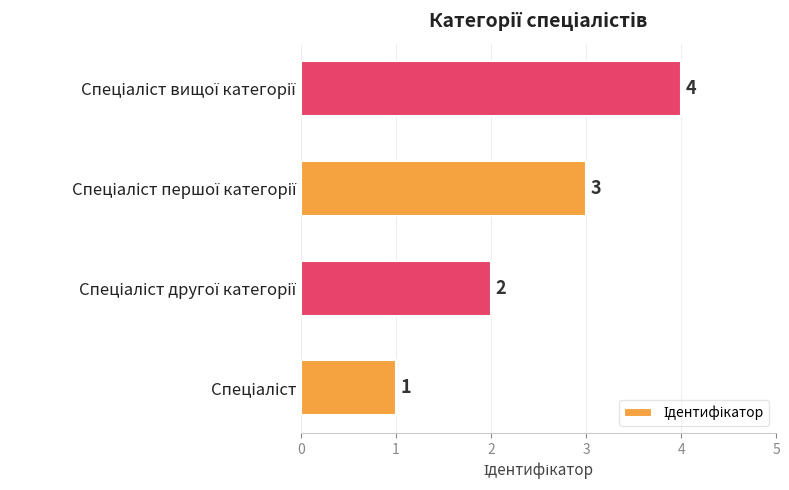

Count the number of data series in this chart.

1